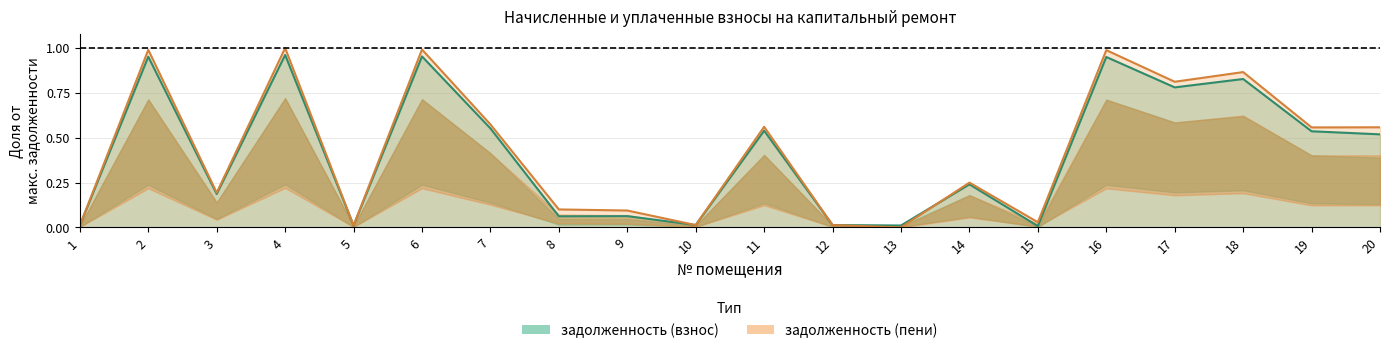

How many distinct data groups are displayed?

2